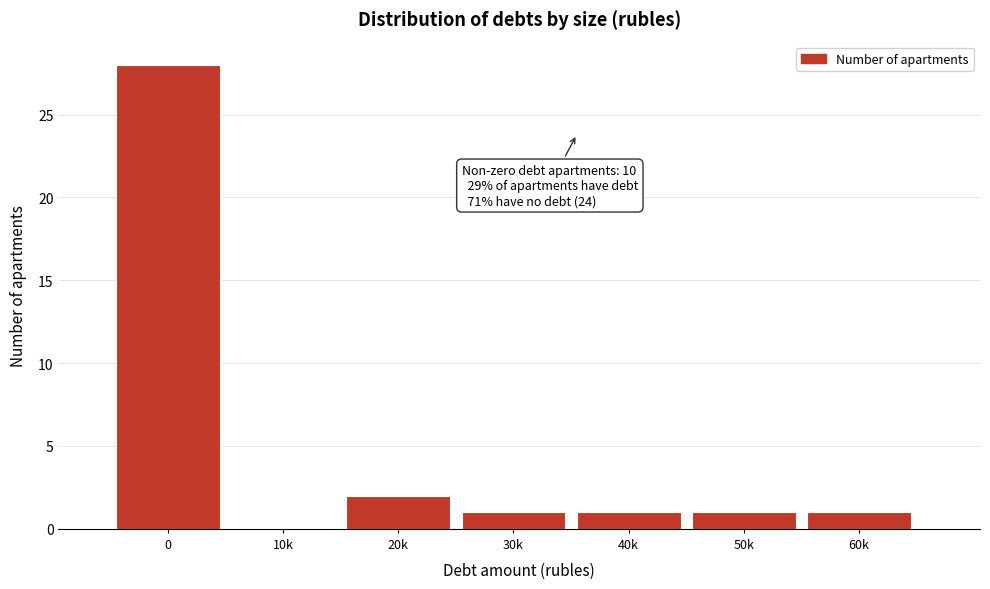

Reading right to left, list all the values displayed in this chart.

60k=1	50k=1	40k=1	30k=1	20k=2	10k=0	0=28